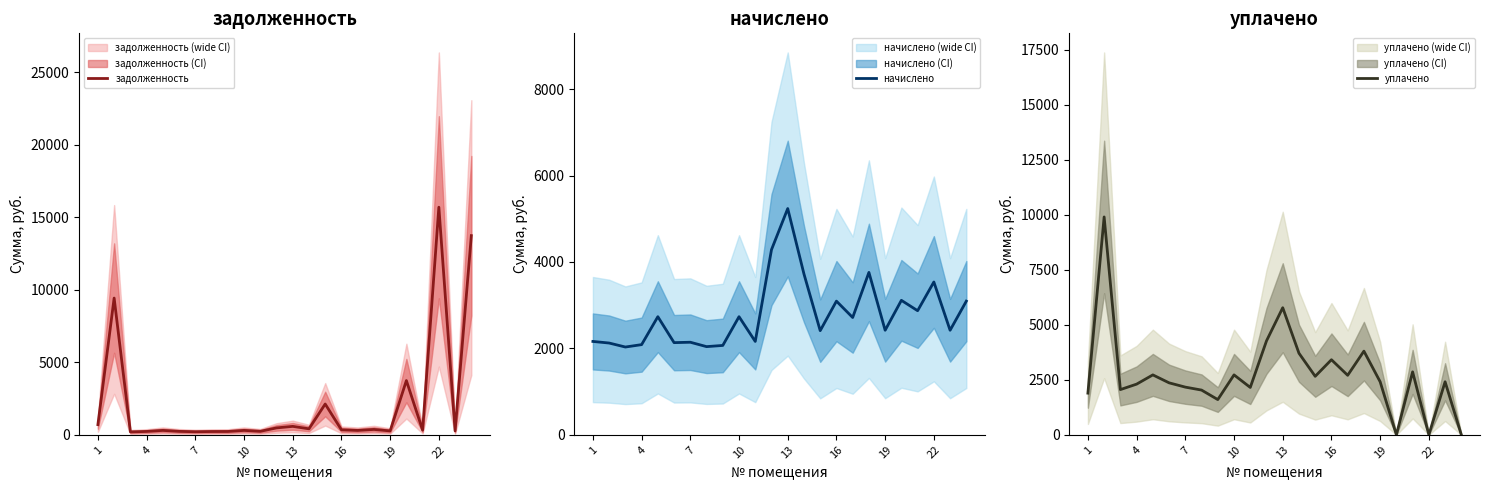

Which label corresponds to the largest value in the chart?

22